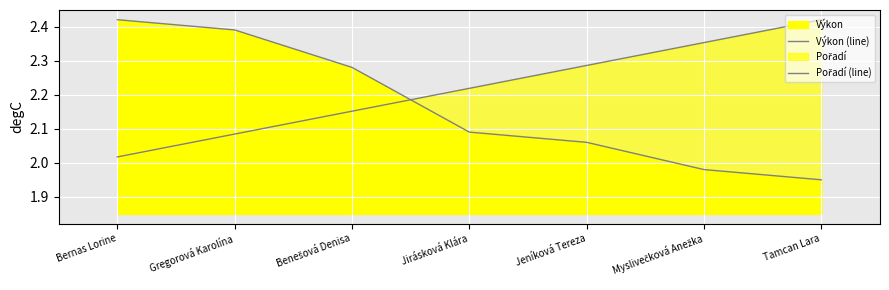

True or false: Pořadí (line) has more than 1 points higher than both neighbors.

False